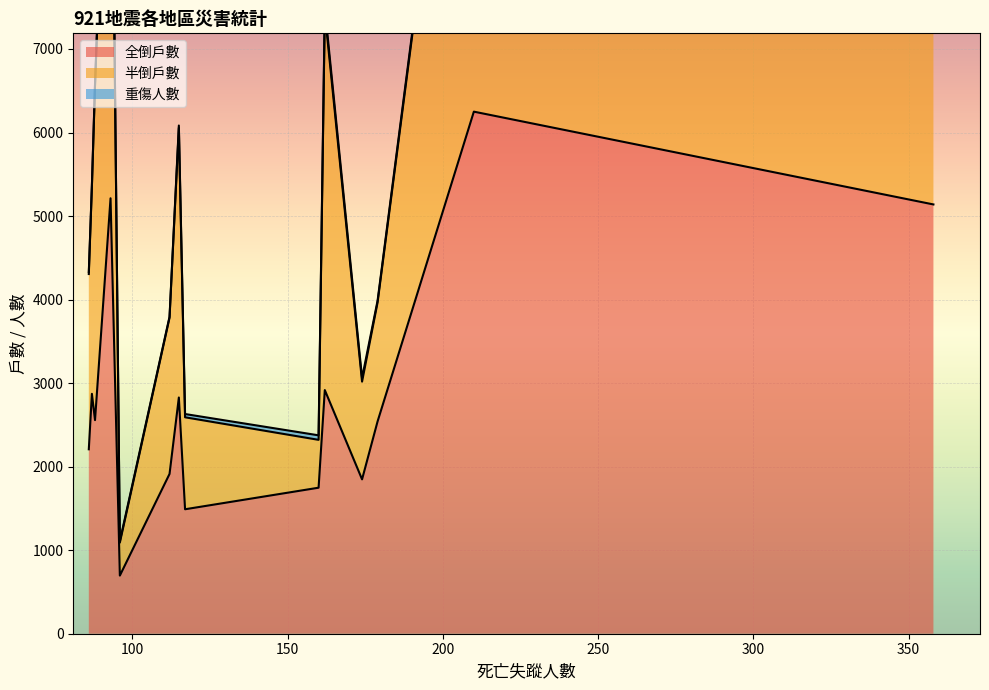

In 重傷人數, how many points are lower than both neighbors (excluding endpoints)?

5